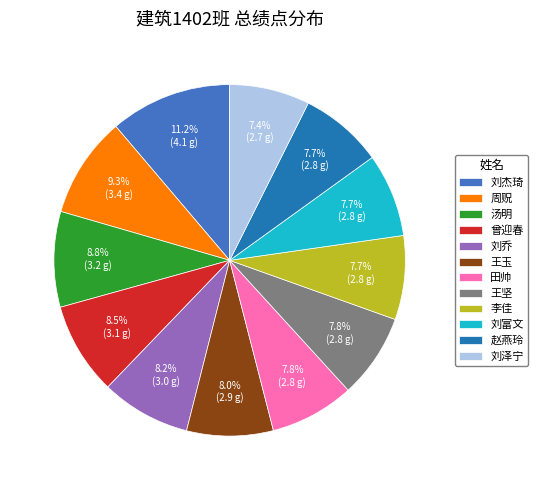

Count the number of slices in the pie.

12